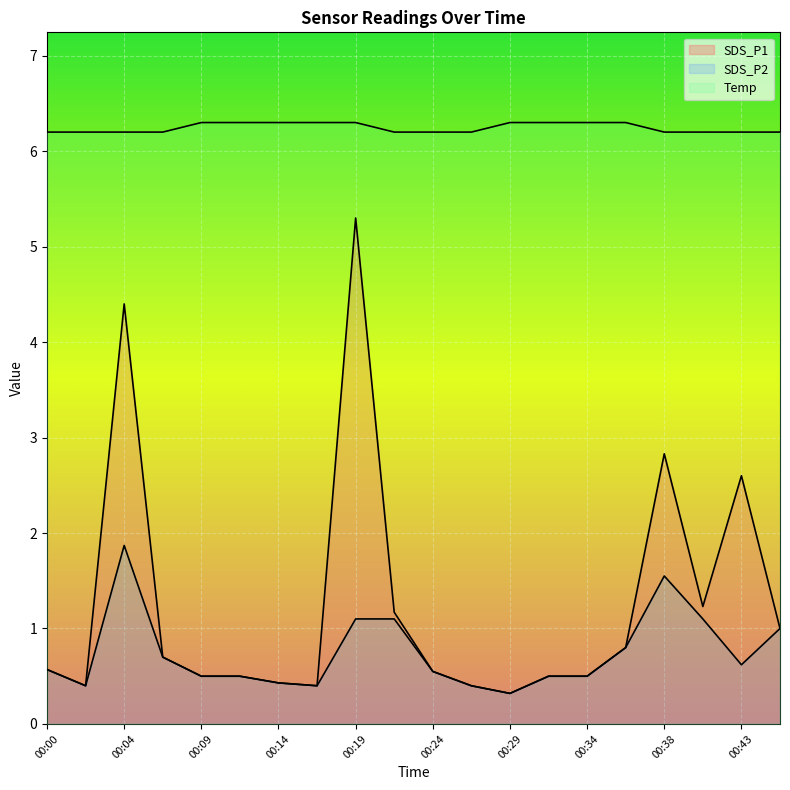

What is the maximum value for Temp?

6.3